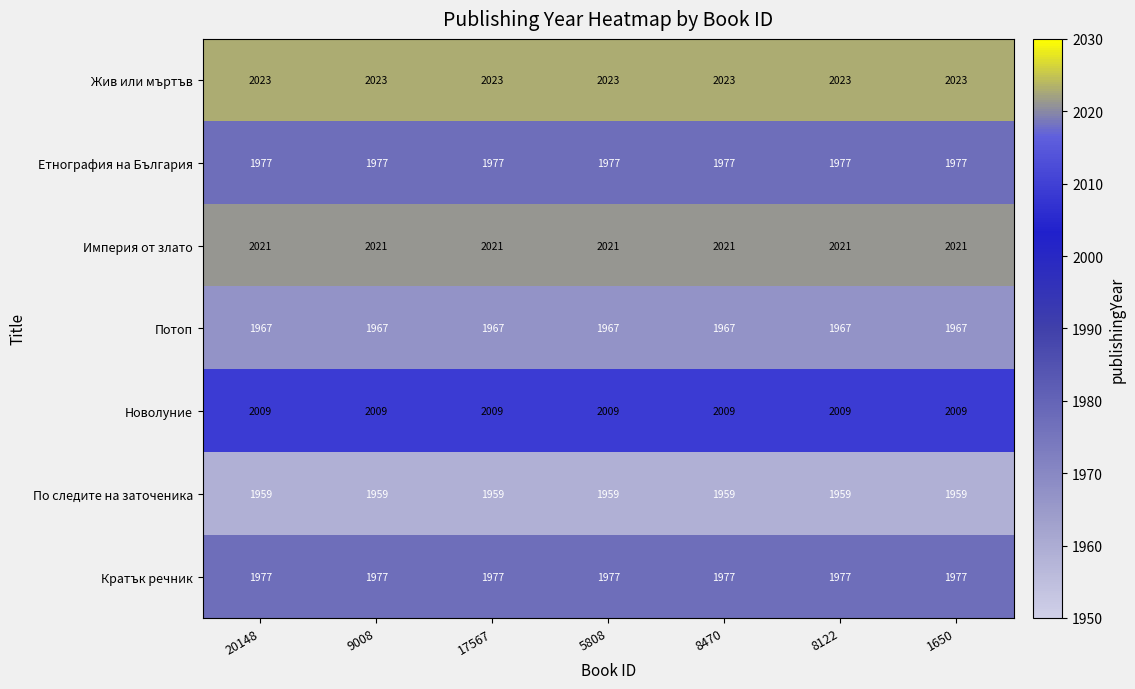

At how many categories does at least one series exceed 2018?

7